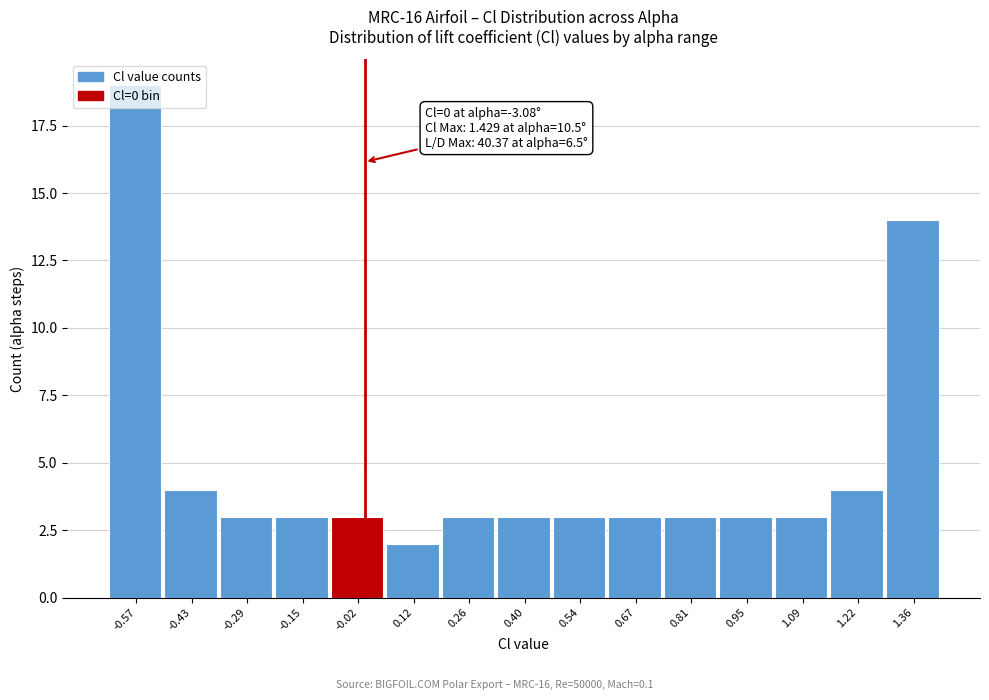

Over which range of the x-axis is the bar tallest?

-0.64 to -0.50